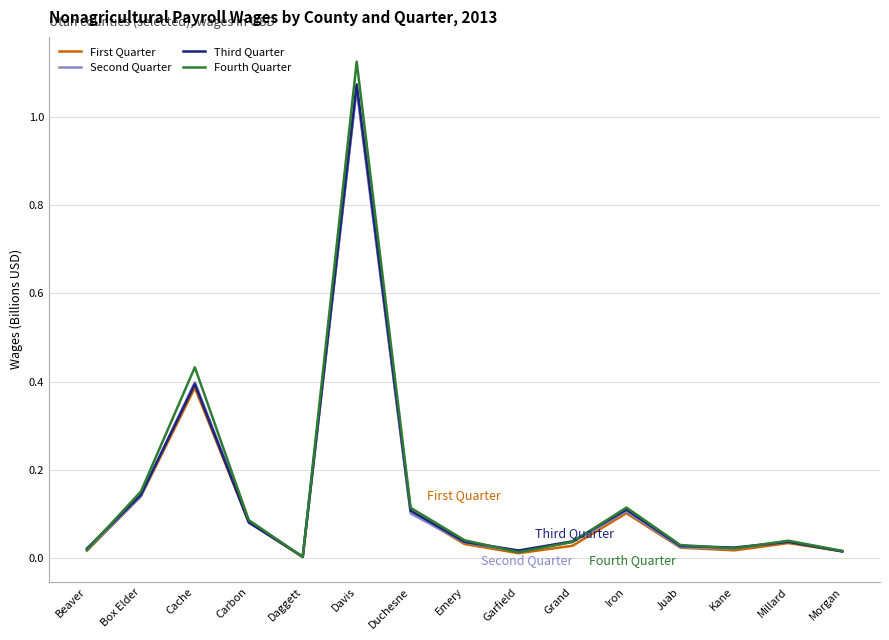

At which category is the sum across all series the highest?

Davis